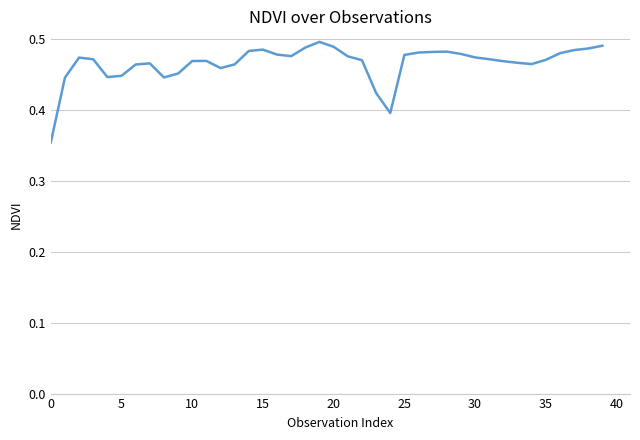

How many distinct data groups are displayed?

1